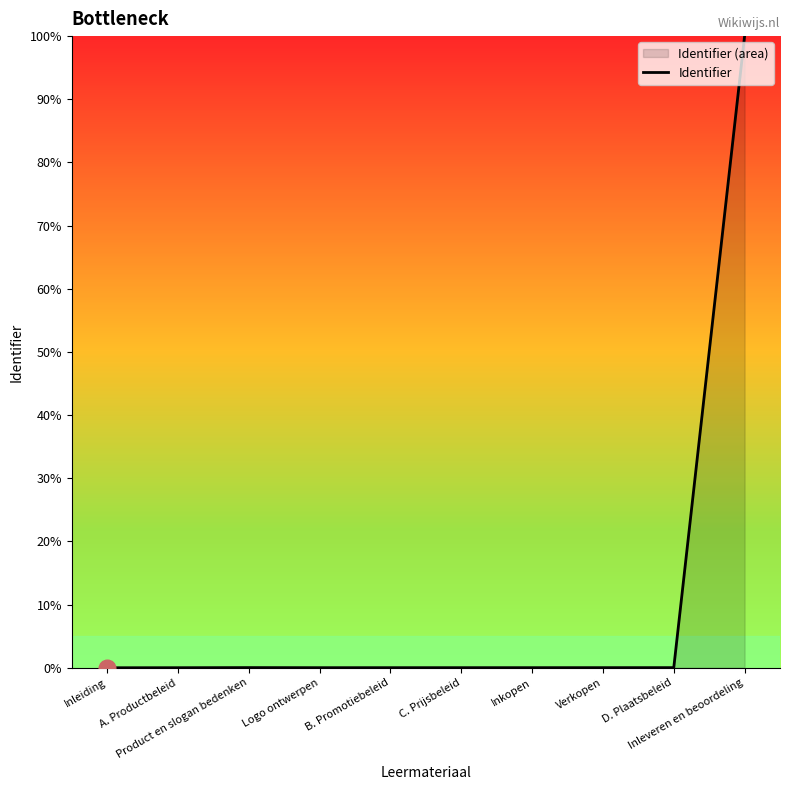

True or false: the data shows 33.4 at Inleiding.

False